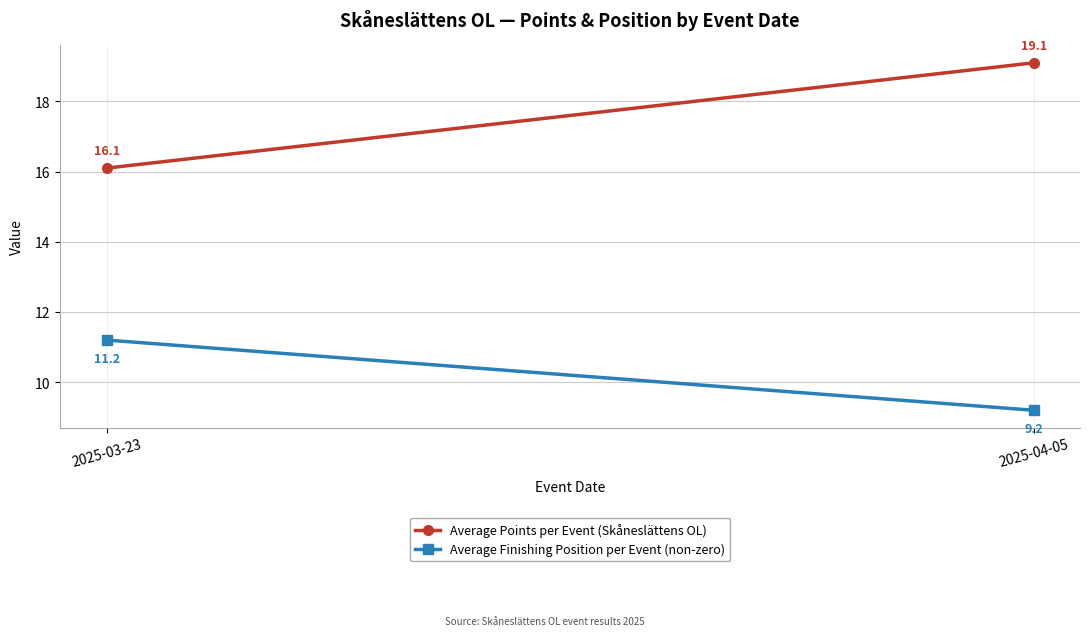

Rank the series by their maximum value, from lowest to highest.

Average Finishing Position per Event (non-zero), Average Points per Event (Skåneslättens OL)